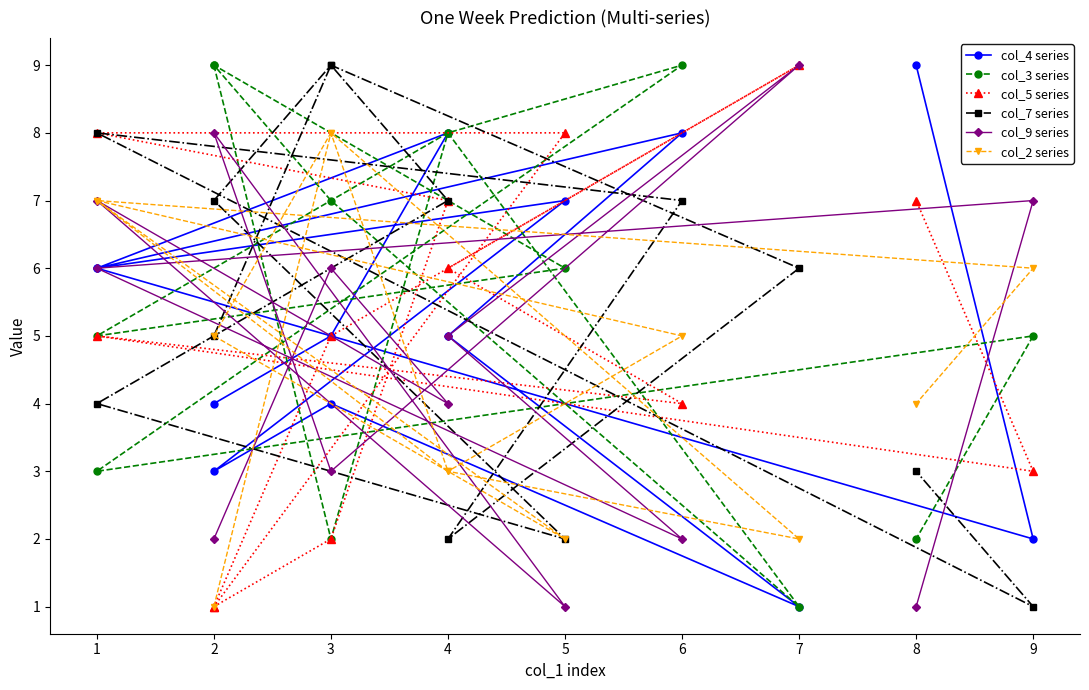

Does the chart have visible grid lines?

No